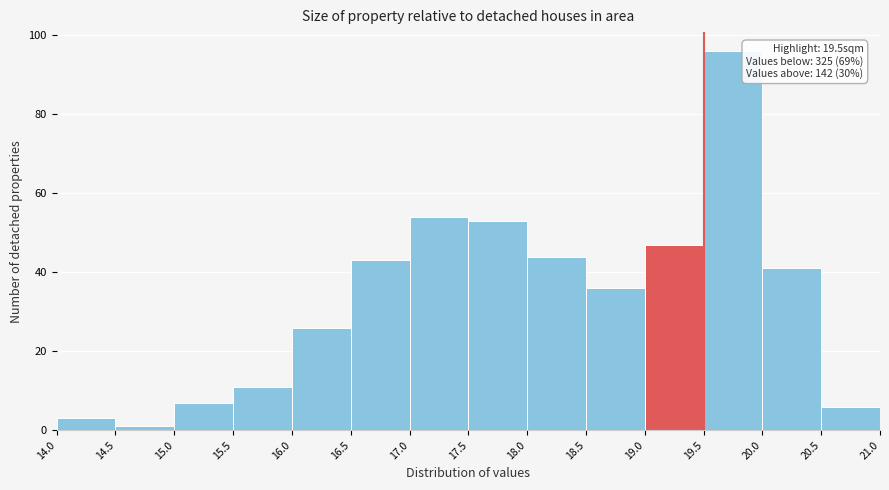

Over which range of the x-axis is the bar tallest?

19.5 to 20.0